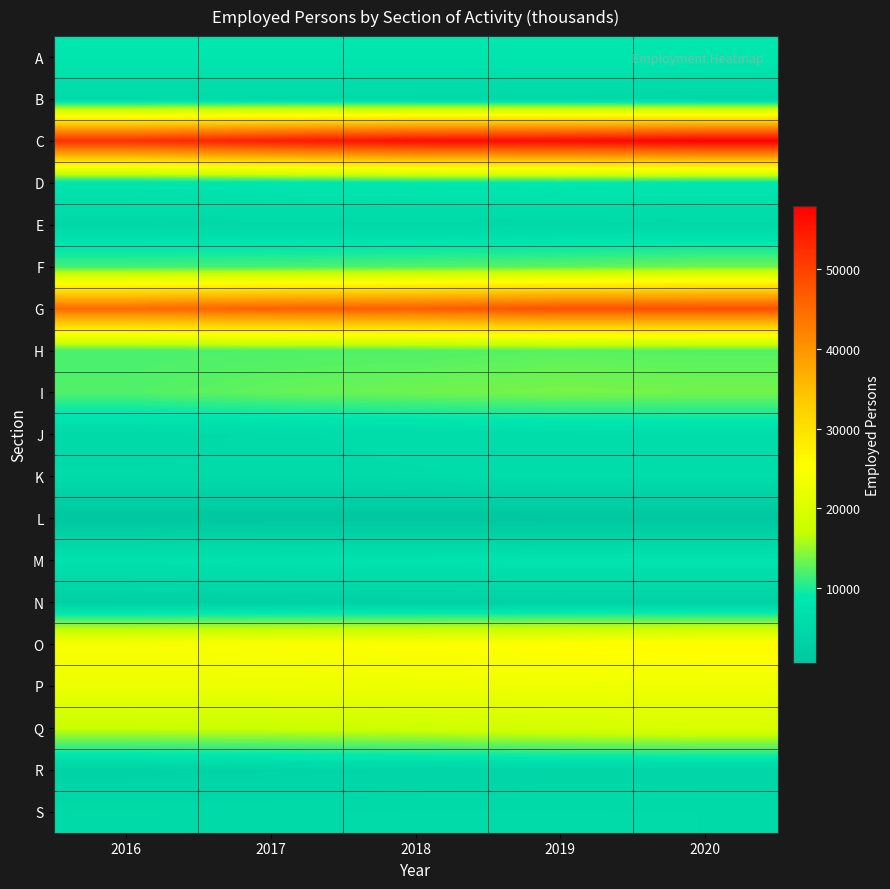

Reading left to right, transcribe all the data shown in this chart.

А: 2016=8468	2017=8482	2018=8530	2019=8468	2020=8473
B: 2016=5277	2017=5357	2018=5114	2019=5045	2020=4731
C: 2016=52116	2017=54434	2018=56436	2019=56738	2020=58013
D: 2016=7854	2017=8201	2018=8680	2019=8878	2020=8385
E: 2016=4833	2017=4956	2018=4902	2019=5040	2020=5026
F: 2016=11542	2017=11731	2018=12155	2019=12596	2020=13342
G: 2016=44909	2017=46172	2018=46571	2019=48192	2020=48247
H: 2016=11761	2017=11987	2018=12073	2019=12454	2020=12257
I: 2016=12106	2017=12879	2018=13341	2019=13742	2020=13523
J: 2016=5150	2017=5587	2018=5876	2019=6194	2020=6342
K: 2016=5558	2017=5505	2018=5614	2019=5788	2020=5831
L: 2016=519	2017=529	2018=552	2019=636	2020=640
M: 2016=7423	2017=7657	2018=7788	2019=7883	2020=7929
N: 2016=2948	2017=3134	2018=3310	2019=3405	2020=3320
O: 2016=24202	2017=24580	2018=24895	2019=25426	2020=25887
P: 2016=22608	2017=22691	2018=22830	2019=23073	2020=22996
Q: 2016=17198	2017=17484	2018=18007	2019=18842	2020=19448
R: 2016=3583	2017=3846	2018=4118	2019=4457	2020=4380
S: 2016=5250	2017=5396	2018=5517	2019=5509	2020=5457